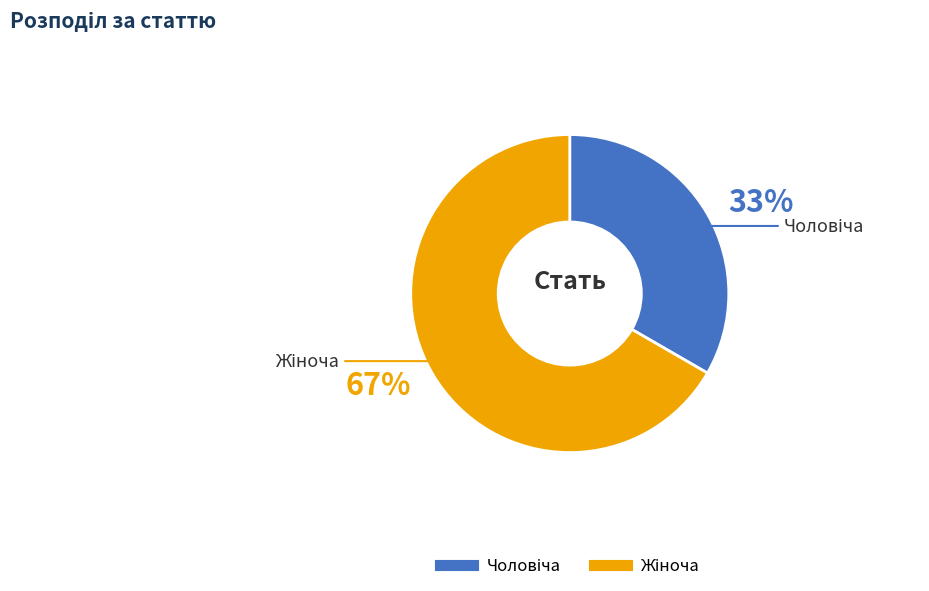

Does any single category account for the majority?

Yes